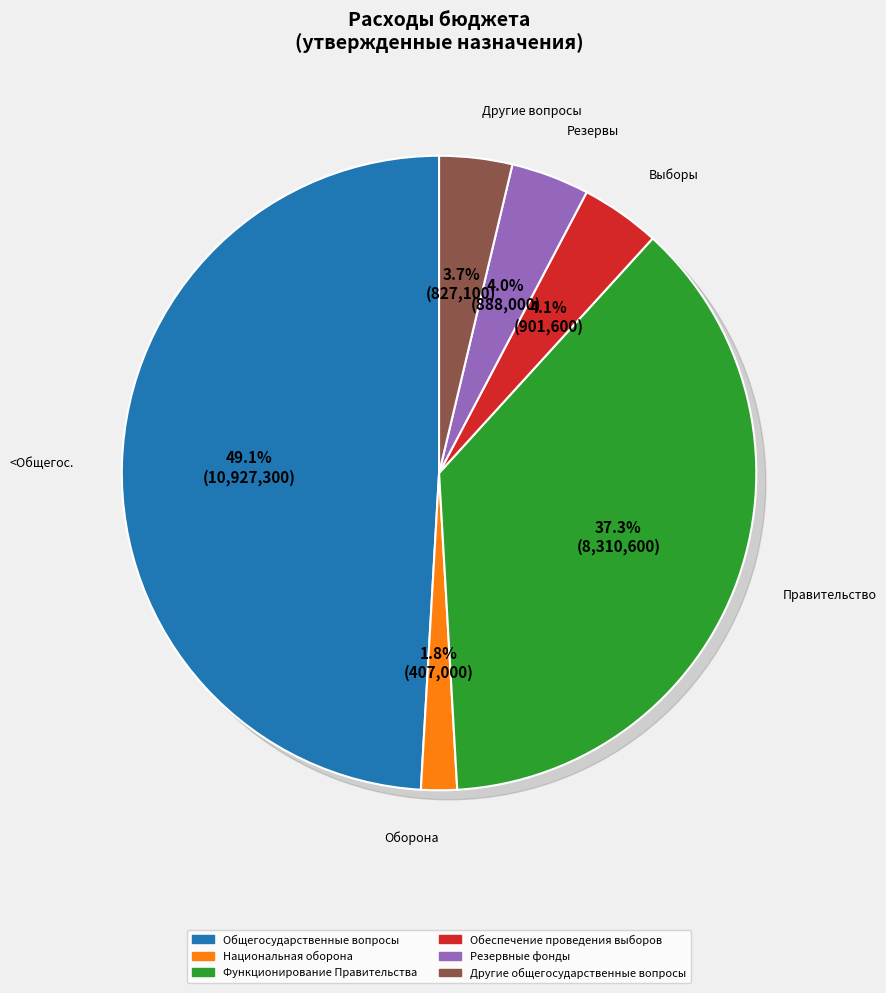

To the nearest percent, what is the average slice percentage?

17%